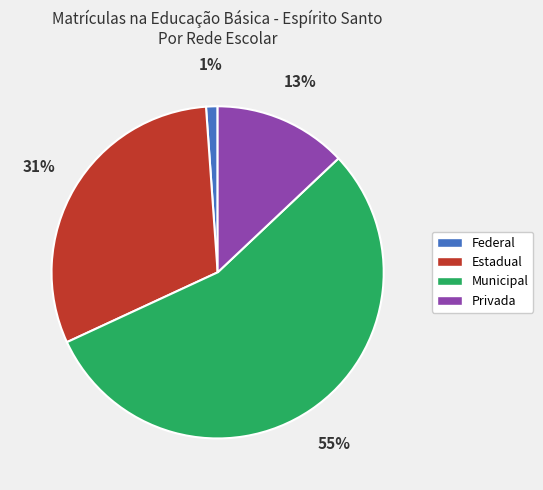

Which has a higher value, Privada or Estadual?

Estadual